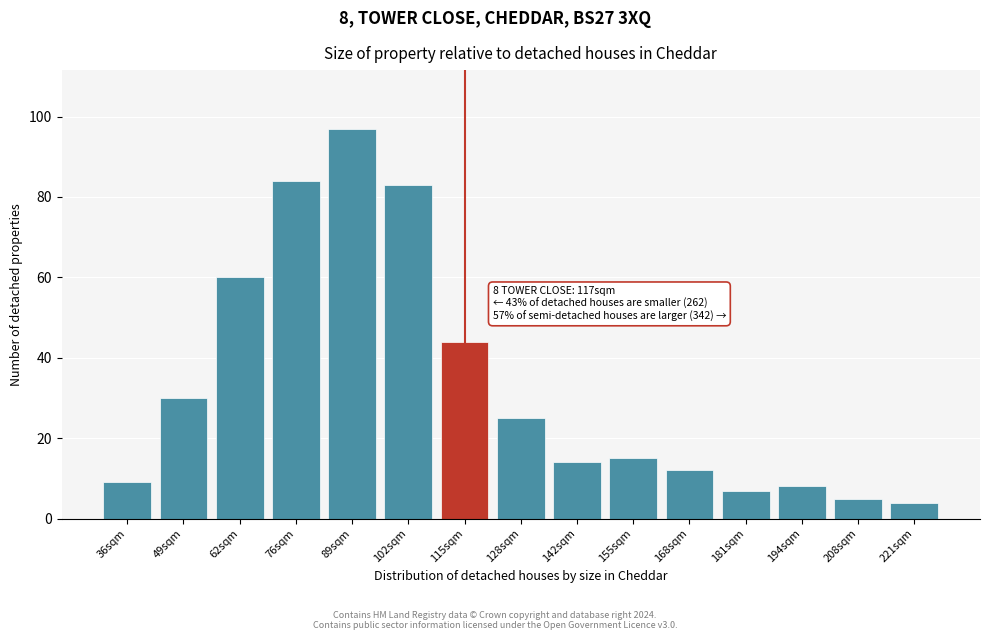

Reading left to right, transcribe all the data shown in this chart.

36sqm=9	49sqm=30	62sqm=60	76sqm=84	89sqm=97	102sqm=83	115sqm=44	128sqm=25	142sqm=14	155sqm=15	168sqm=12	181sqm=7	194sqm=8	208sqm=5	221sqm=4